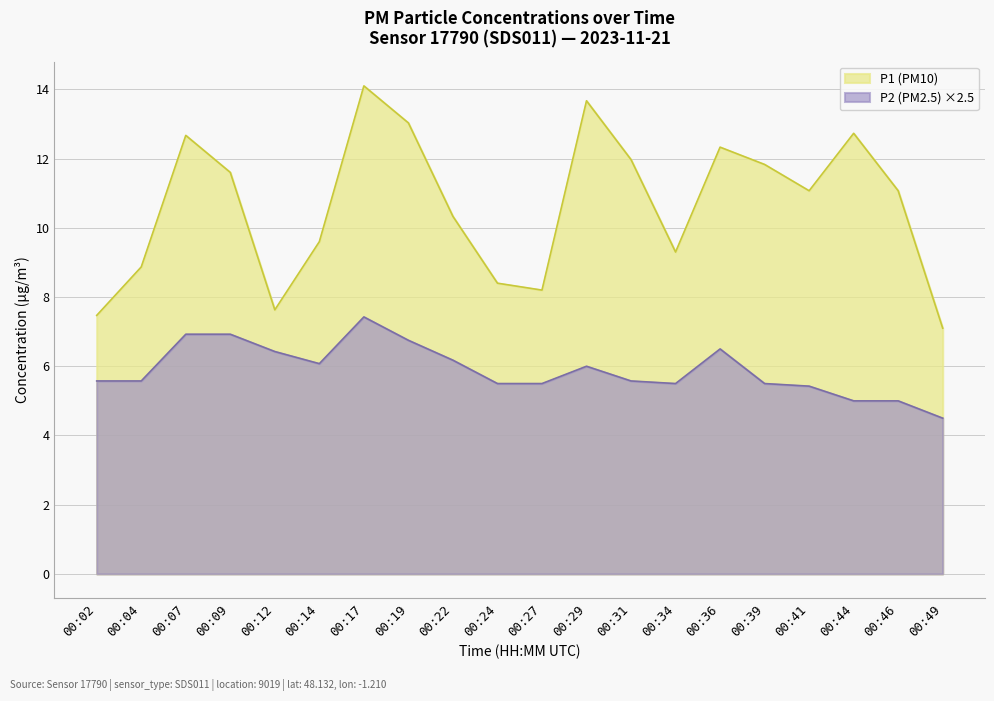

At which category does the chart reach its minimum across all series?

00:49